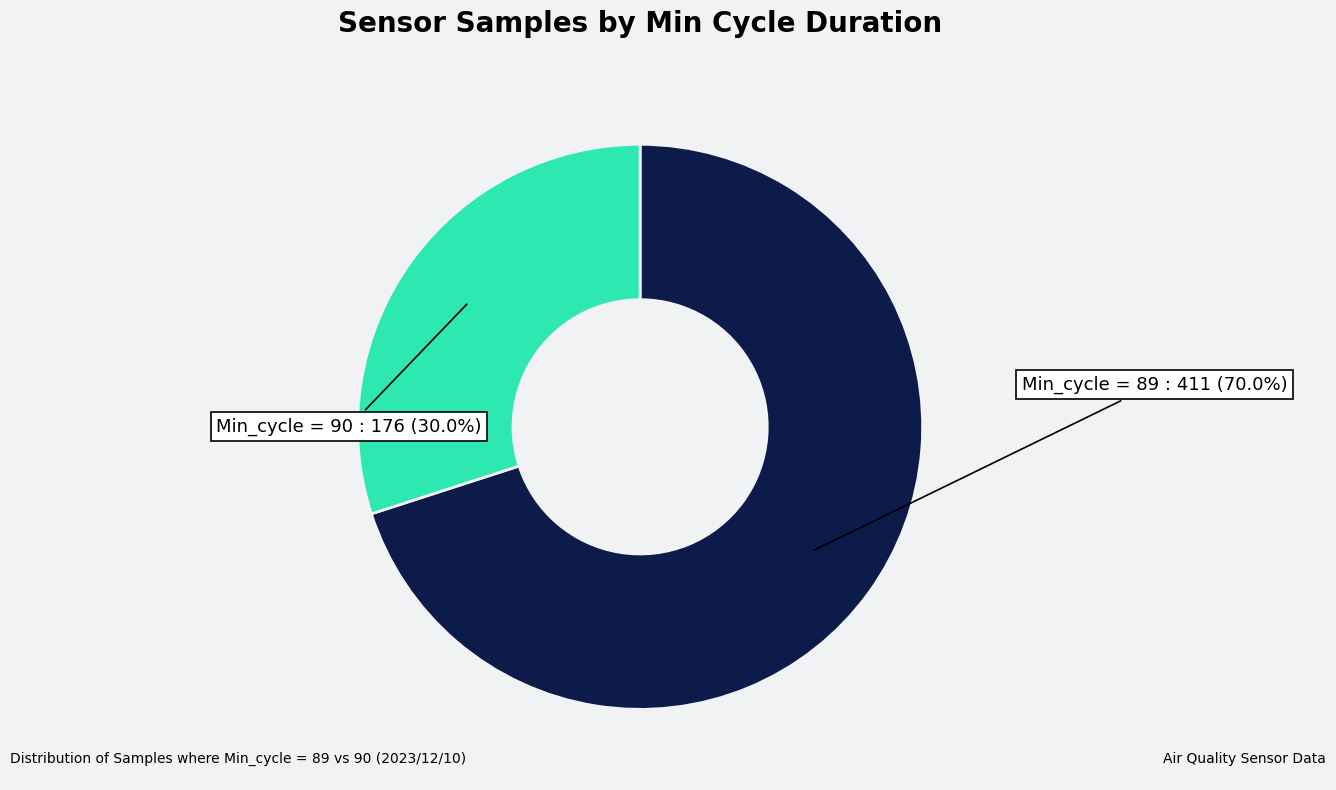

Is there a majority slice in this chart?

Yes